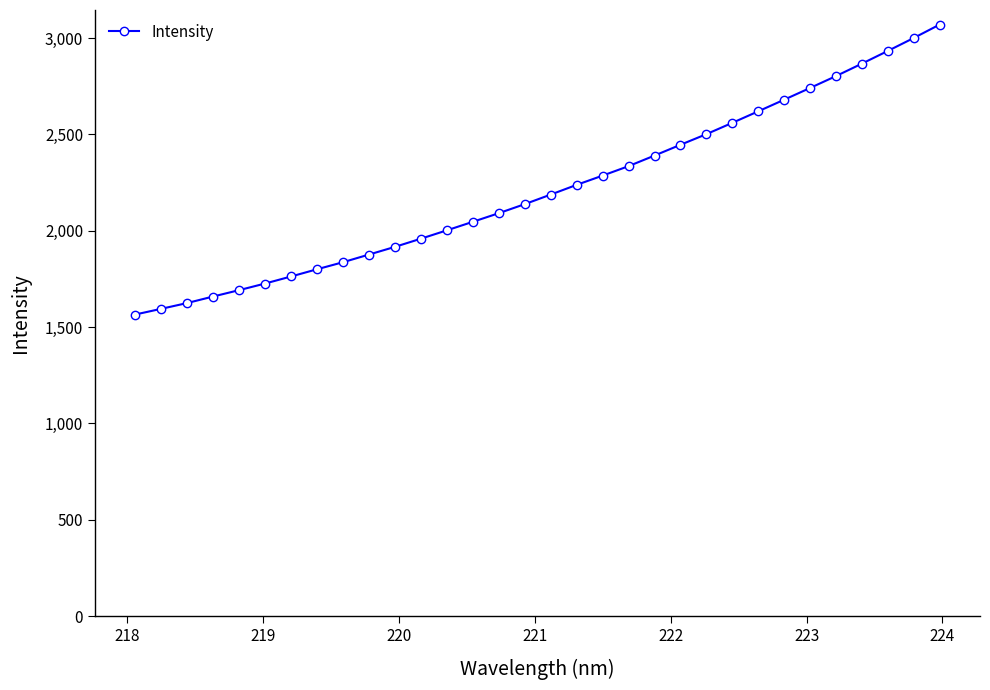

Is this an area chart (filled region under the line)?

No